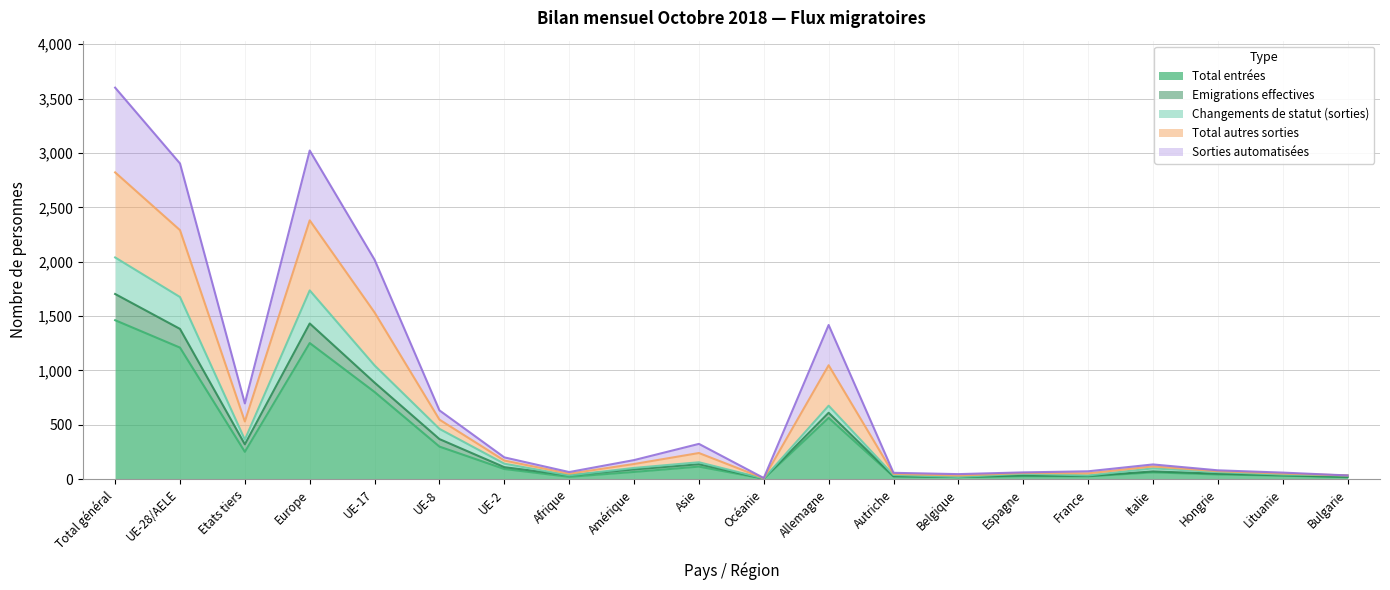

Rank the series at Afrique from highest to lowest value.

Total autres sorties, Sorties automatisées, Emigrations effectives, Changements de statut (sorties), Total entrées